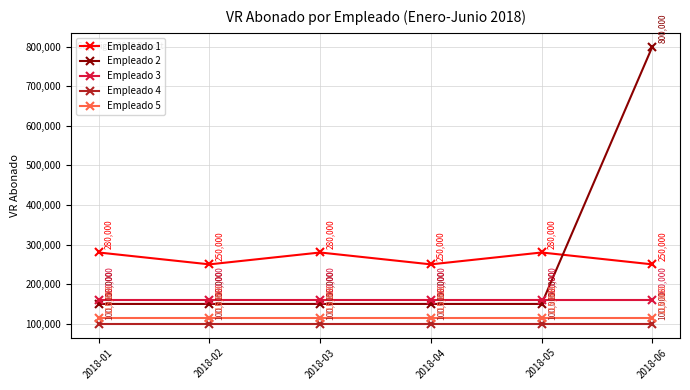

Is it true that Empleado 4 equals 100000 at 2018-03?

True